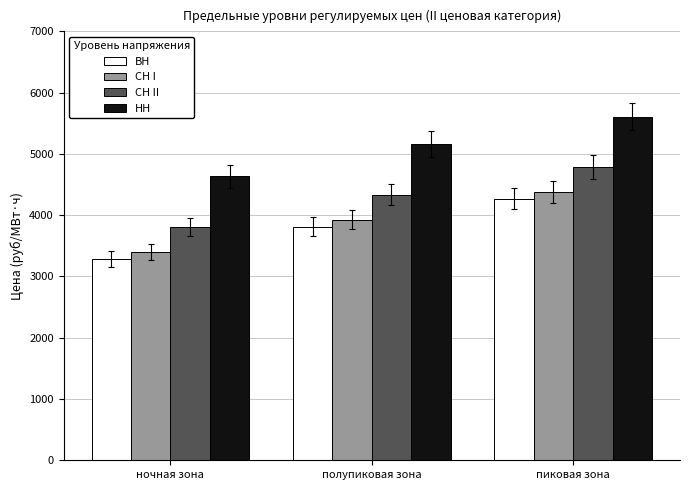

What is the label of the 2nd bar from the left?

полупиковая зона